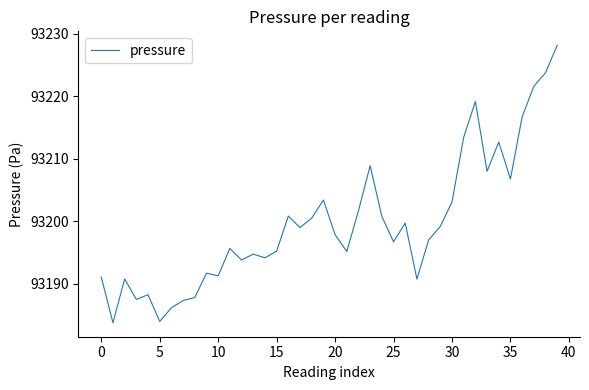

What is the smallest value displayed?

93183.7